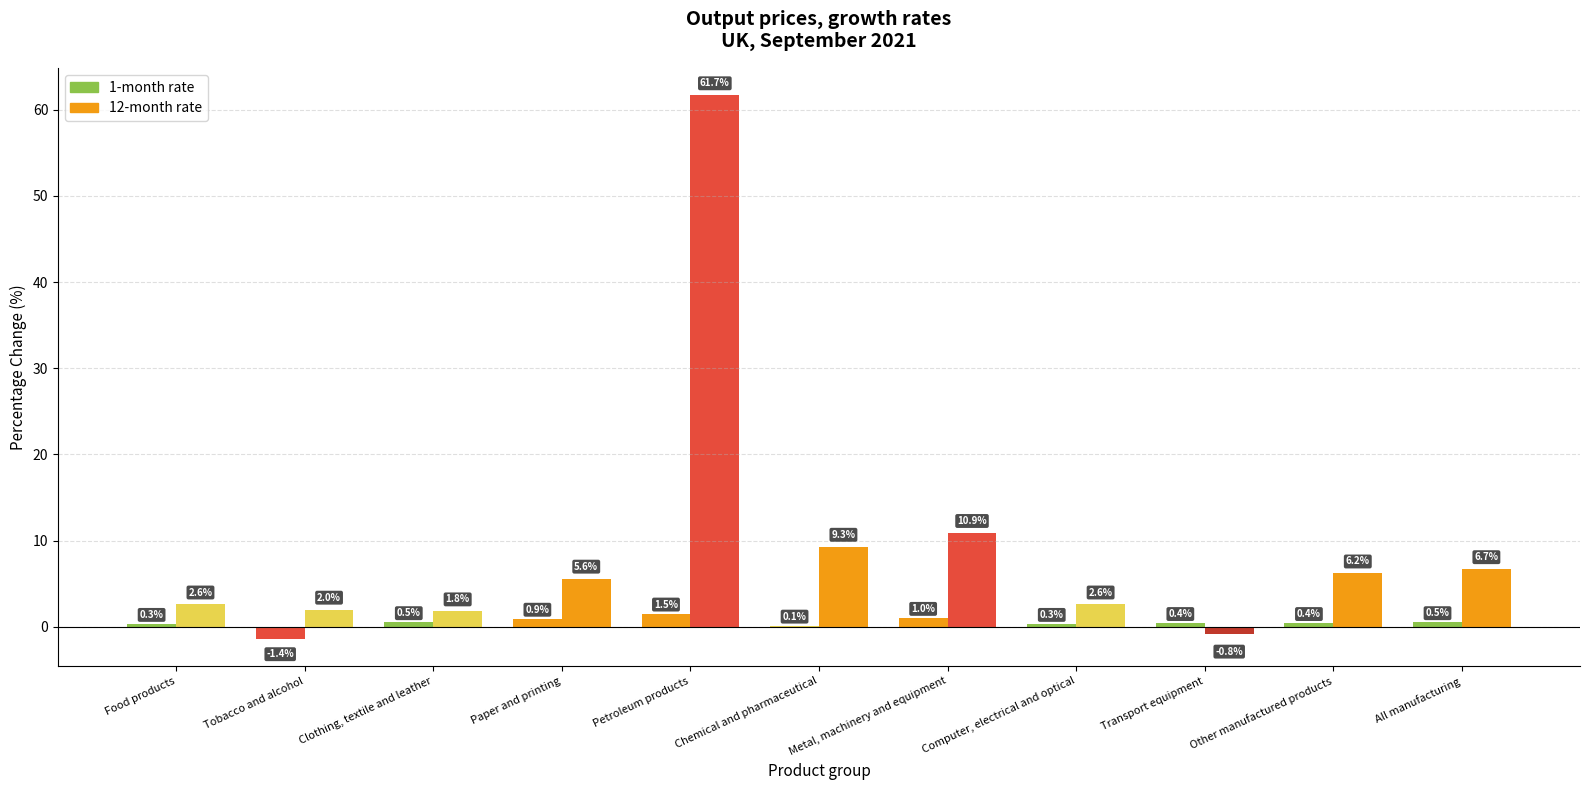

List the labels in order of 1-month rate value, largest first.

Petroleum products, Metal, machinery and equipment, Paper and printing, Clothing, textile and leather, All manufacturing, Transport equipment, Other manufactured products, Food products, Computer, electrical and optical, Chemical and pharmaceutical, Tobacco and alcohol